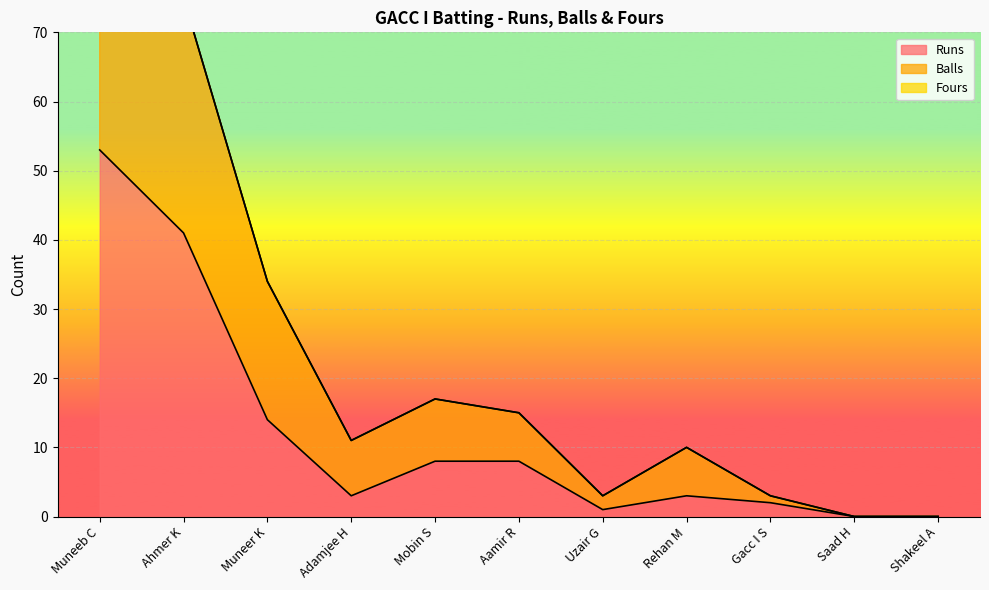

True or false: Balls and Runs cross at least once.

False